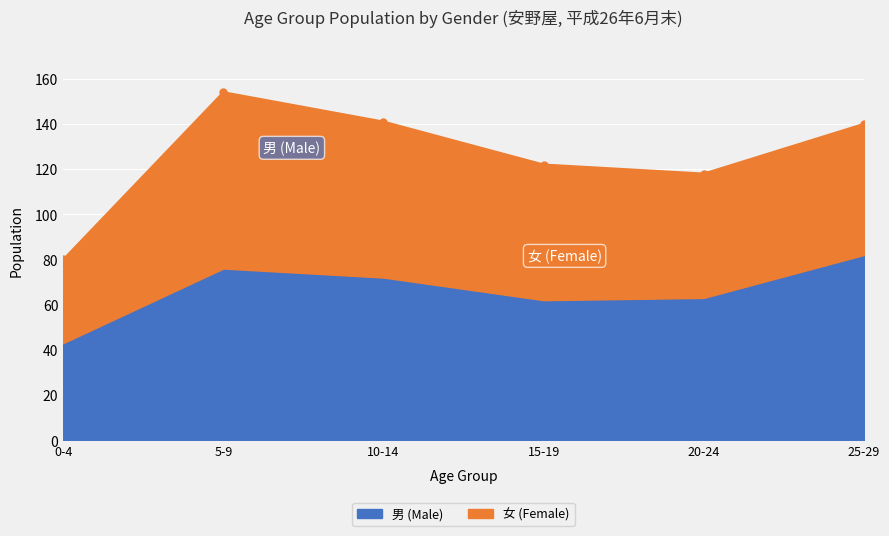

Rank the categories by value from lowest to highest.

0-4, 15-19, 20-24, 10-14, 5-9, 25-29